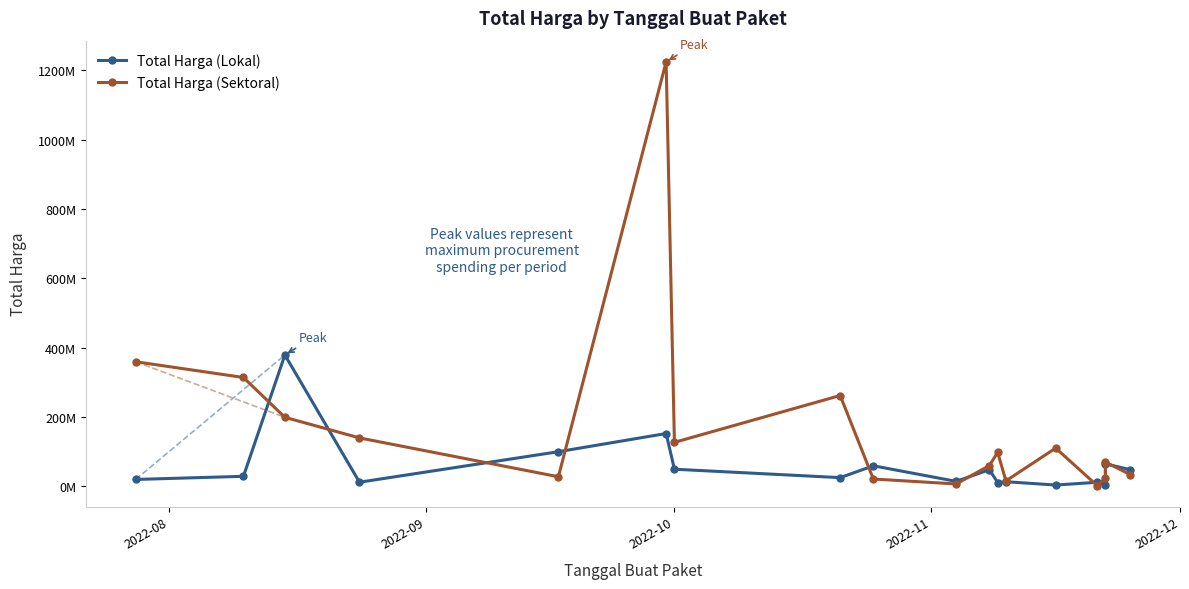

In Total Harga (Lokal), how many points are higher than both neighbors (excluding endpoints)?

7